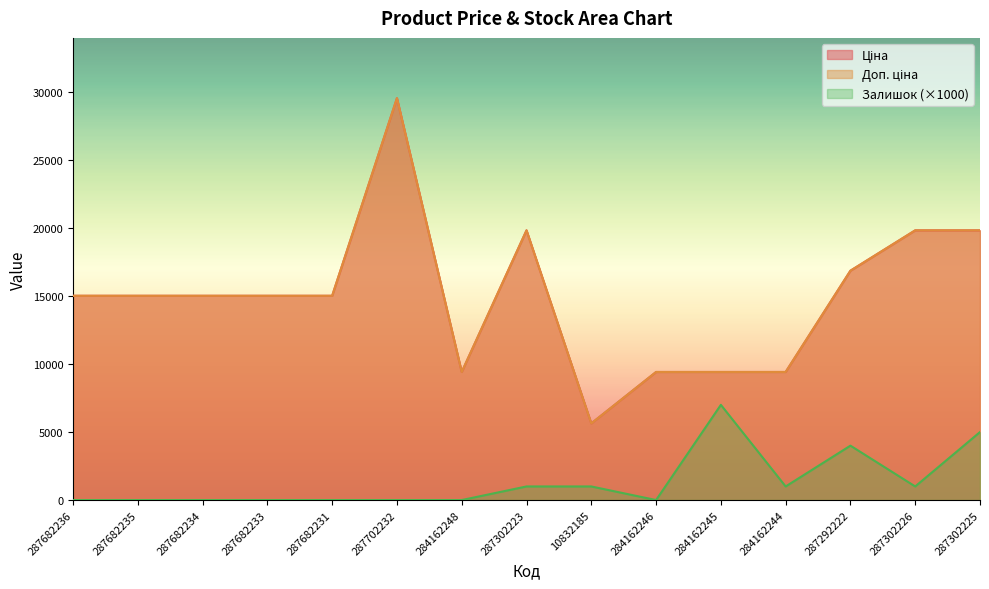

What is the sum of the Ціна values at 287682236 and 287702232?

44568.1